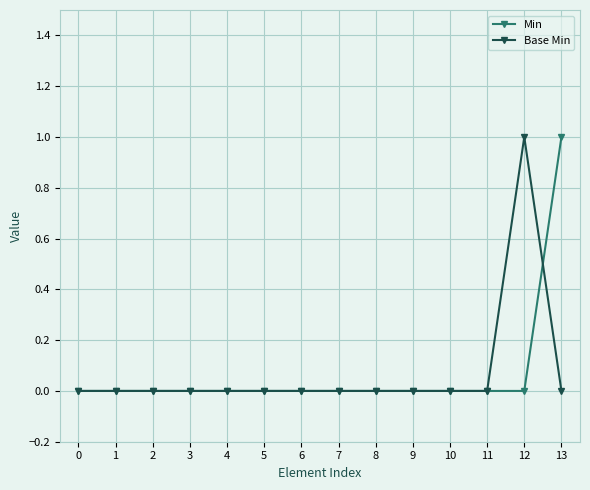

What is the difference between the maximum and second lowest values in the Min series?

1